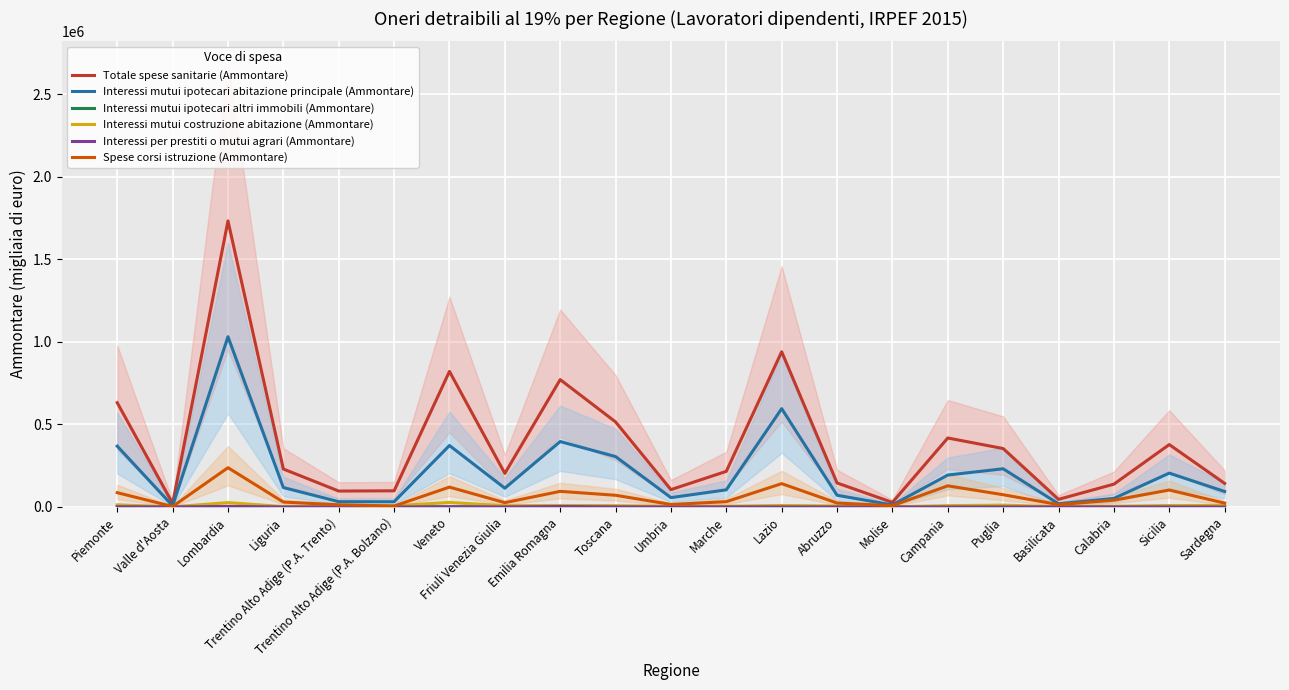

What is the difference between the maximum and minimum values in the Interessi mutui ipotecari altri immobili (Ammontare) series?

2393